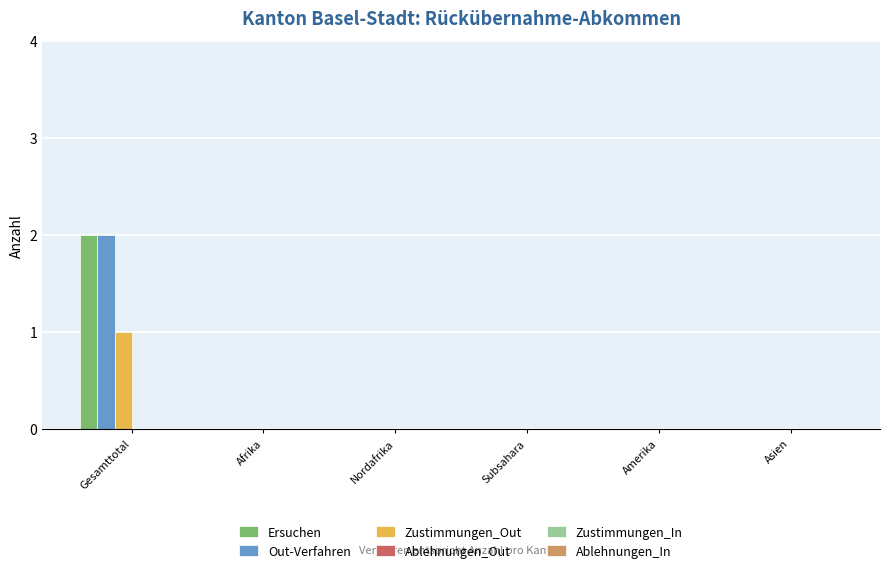

At which category is the sum across all series the highest?

Gesamttotal